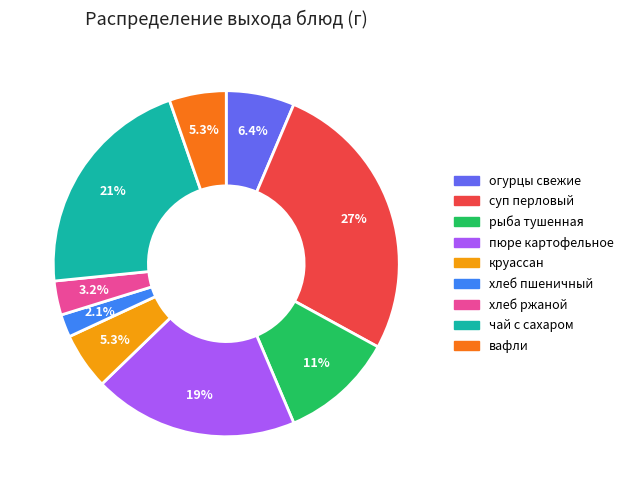

What portion of the pie excludes хлеб пшеничный?

97.9%